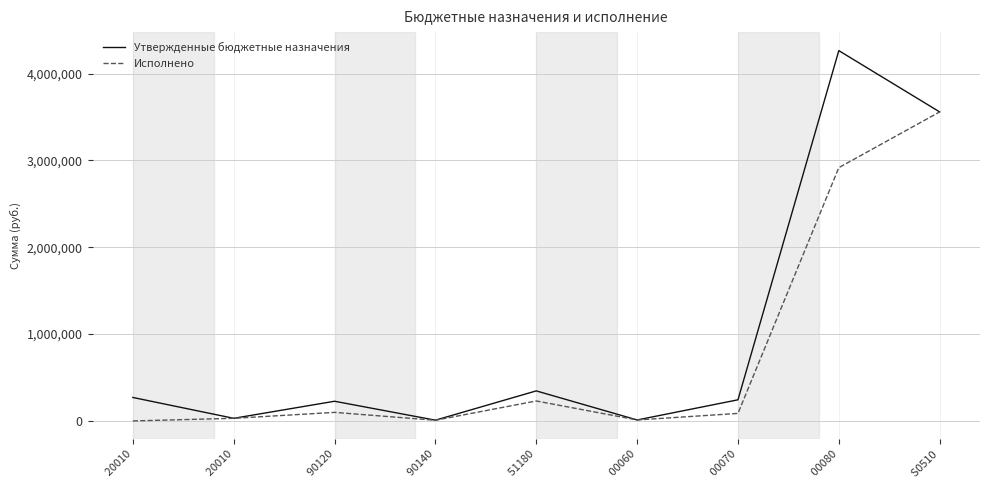

Is this an area chart (filled region under the line)?

No